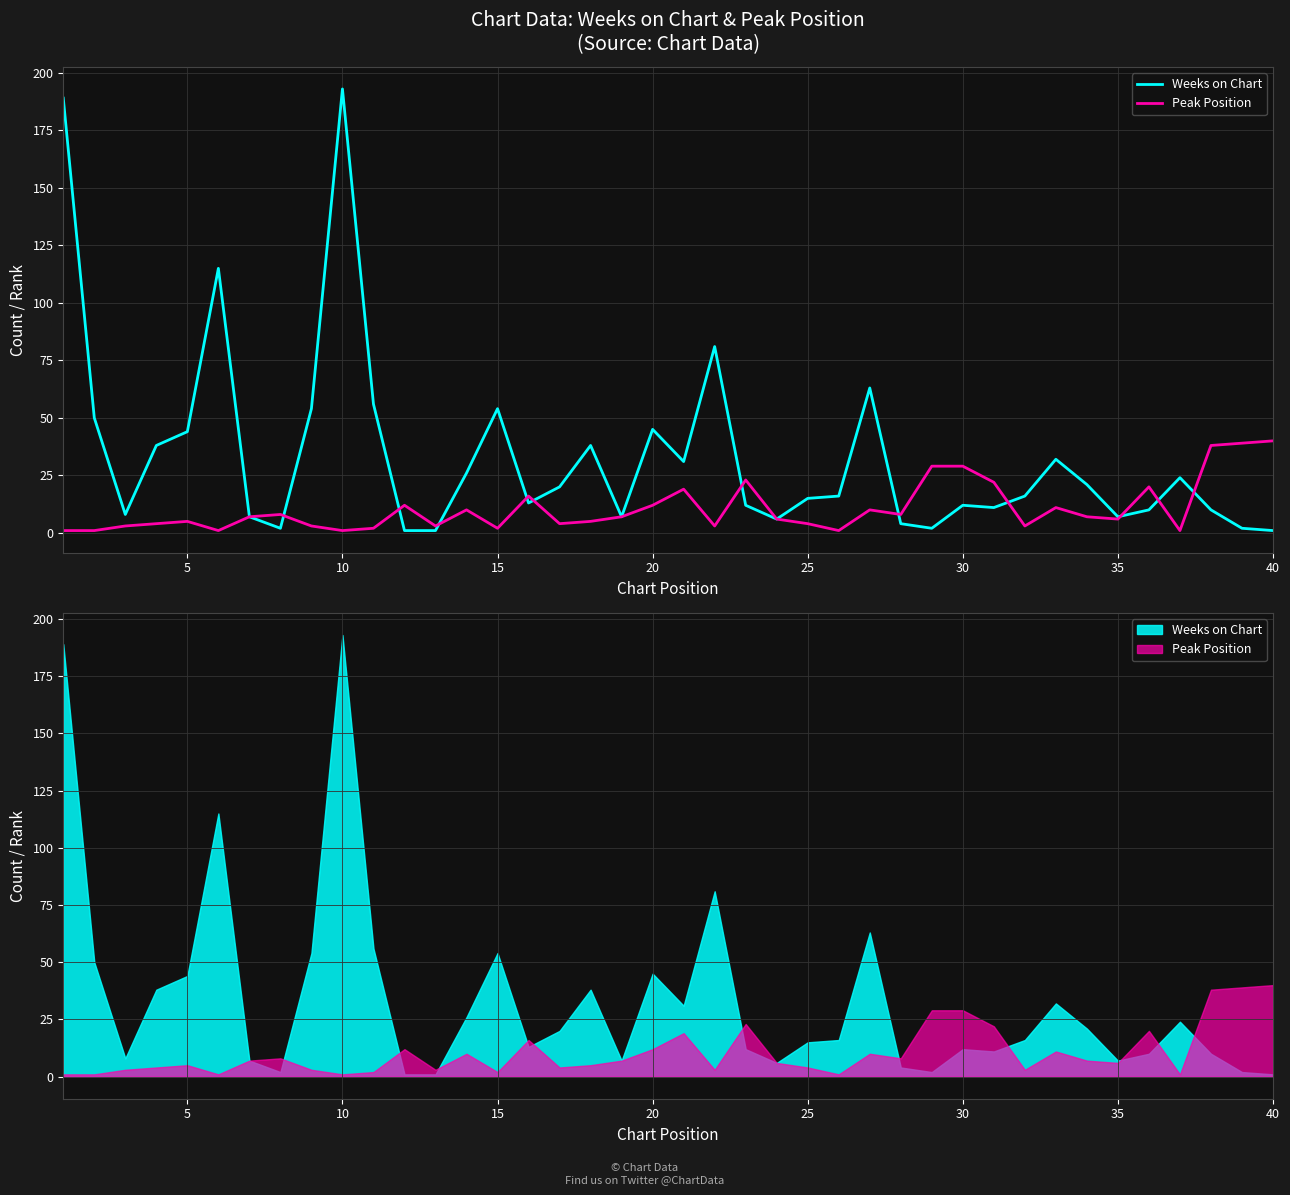

What is the maximum value for Weeks on Chart?

193